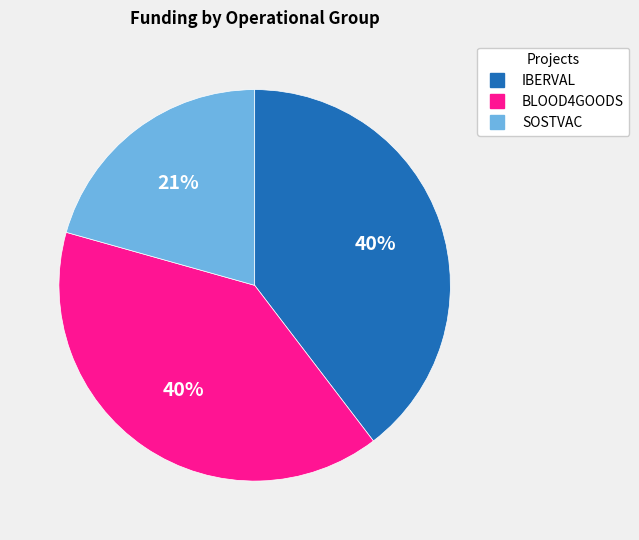

Do IBERVAL and SOSTVAC together represent more than half of the pie?

Yes